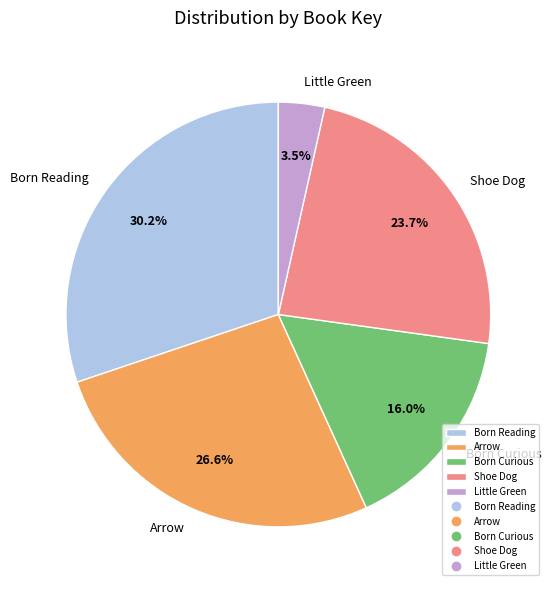

Which has a higher value, Little Green or Arrow?

Arrow